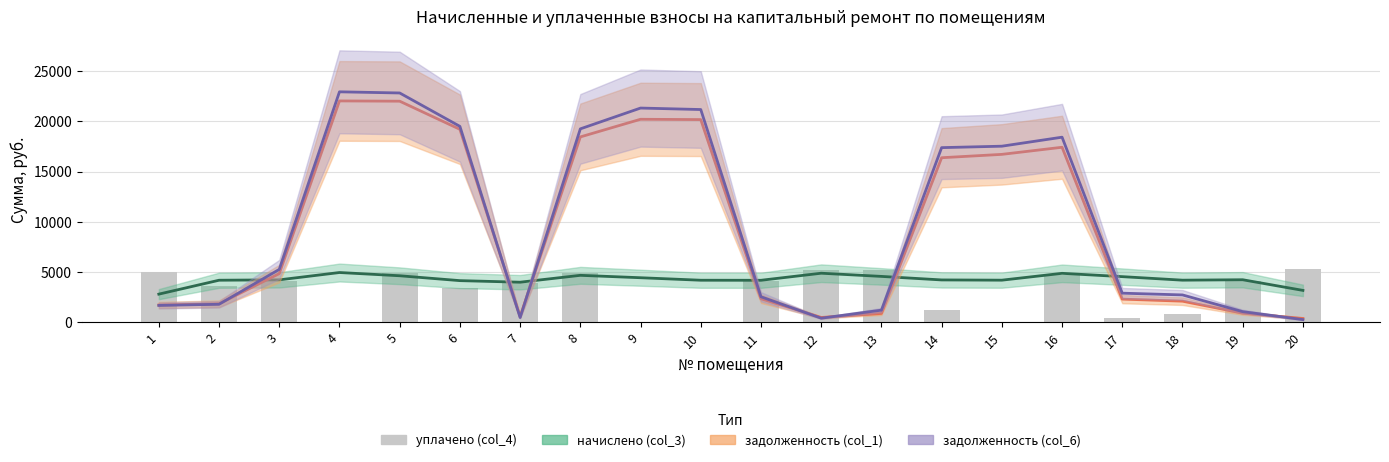

Between 1 and 15, which is larger?

15